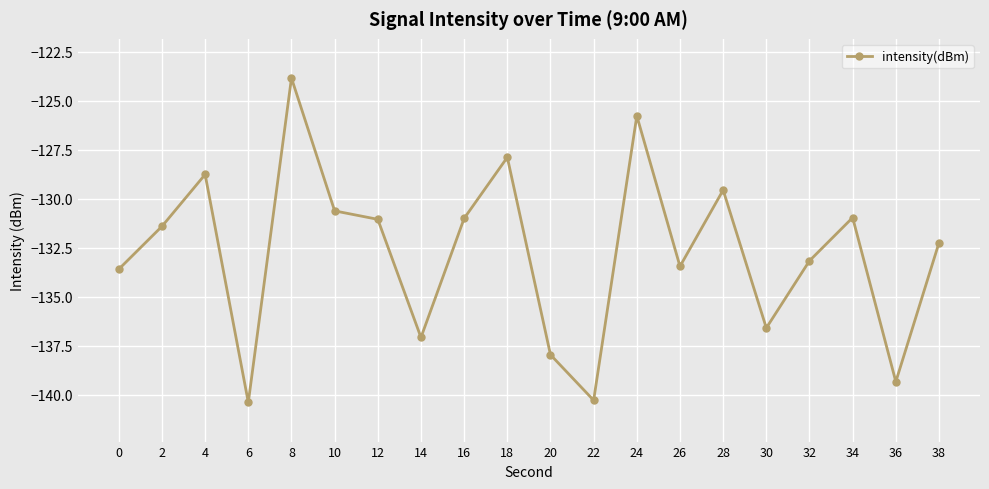

How many interior local valleys (lower than both neighbors) does the data have?

6